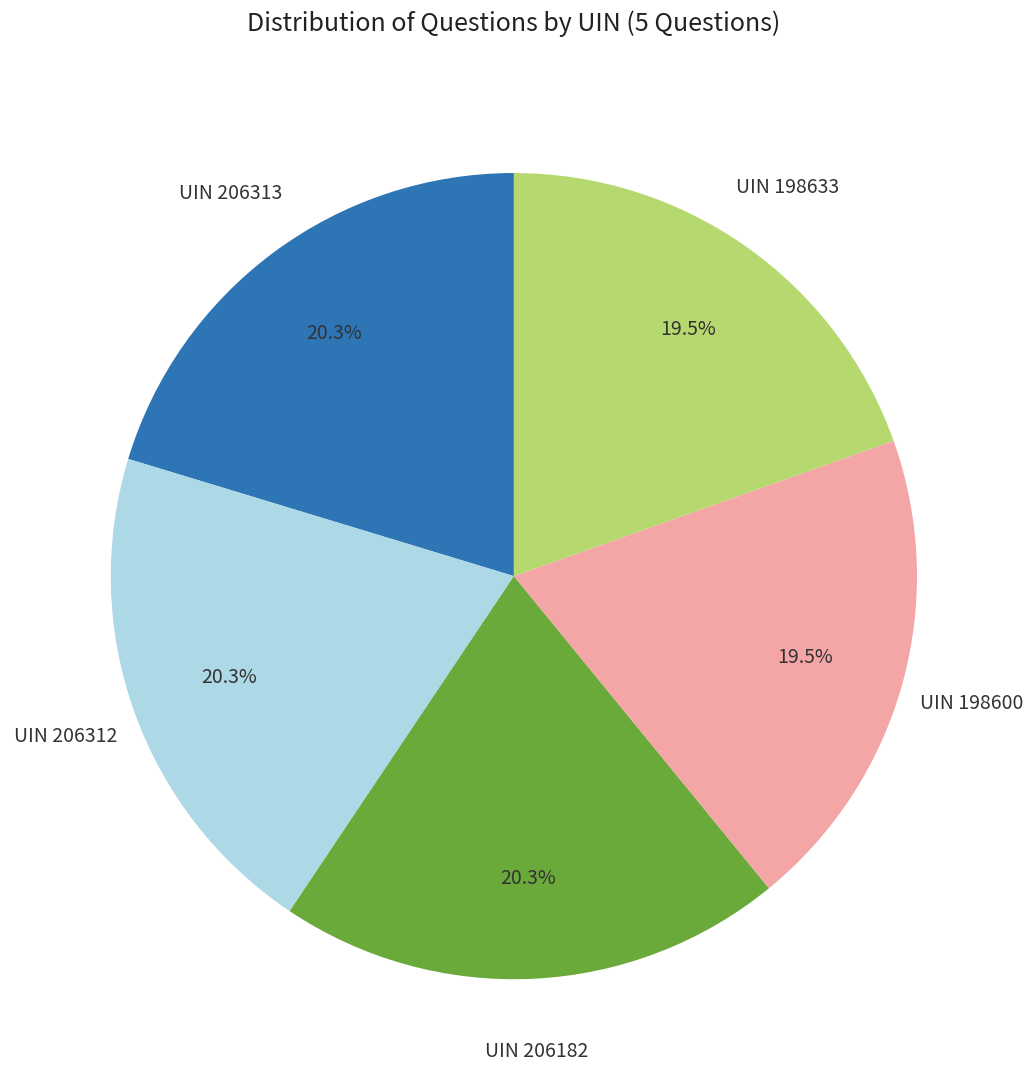

Is there a majority slice in this chart?

No